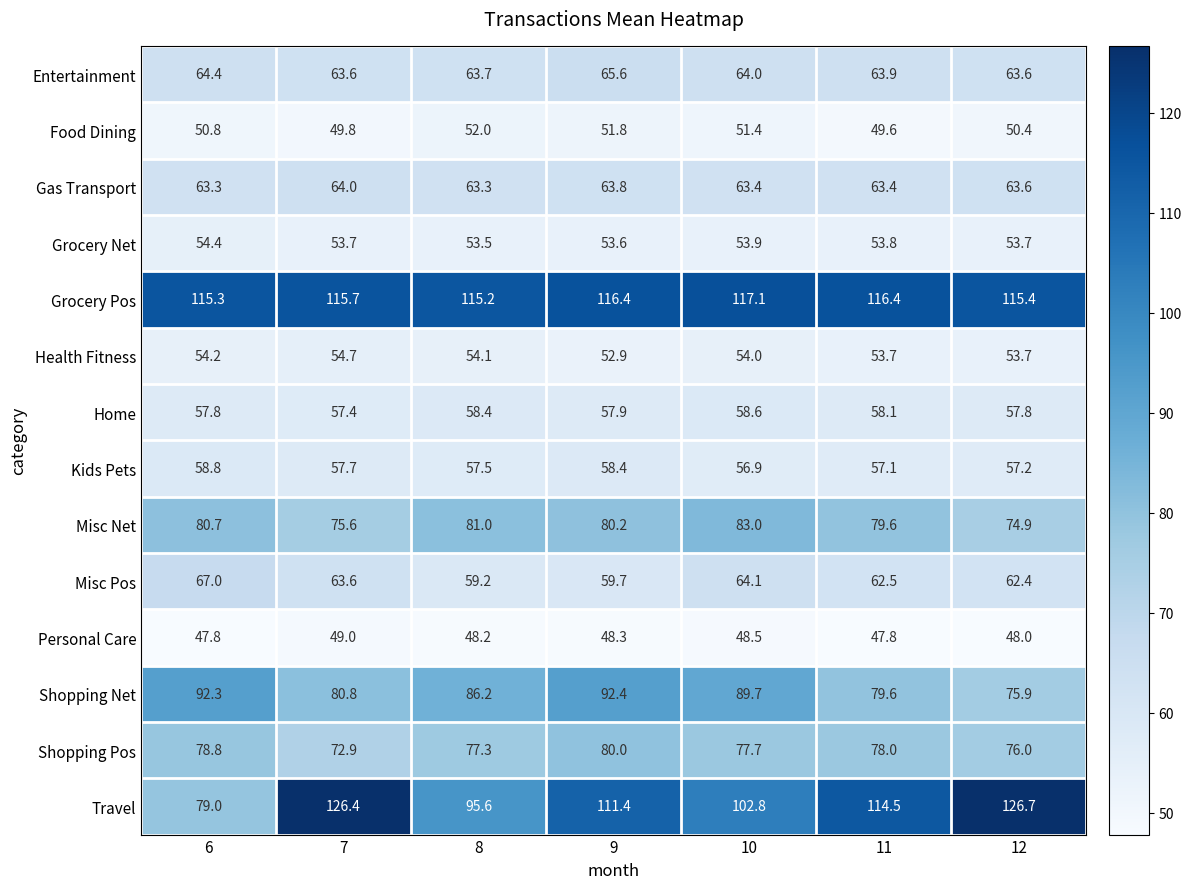

Which series has the widest spread of values?

Travel